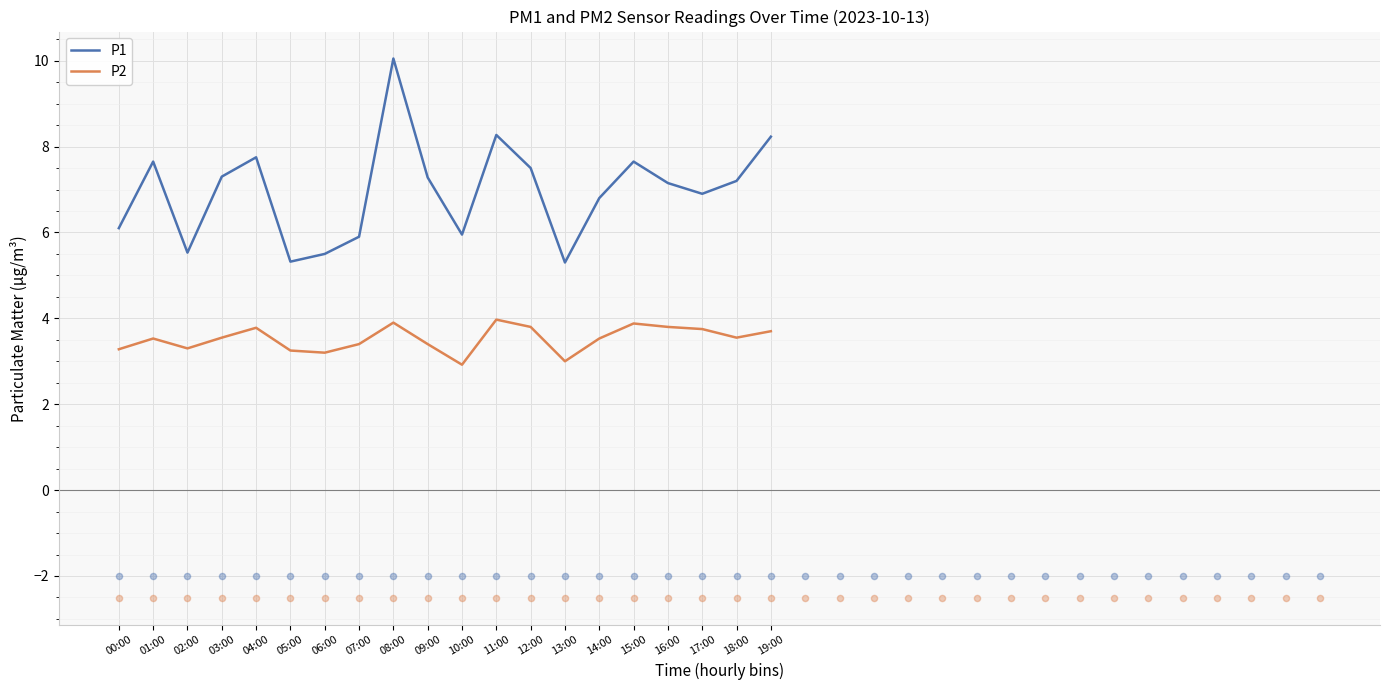

At which category is the sum across all series the highest?

08:00